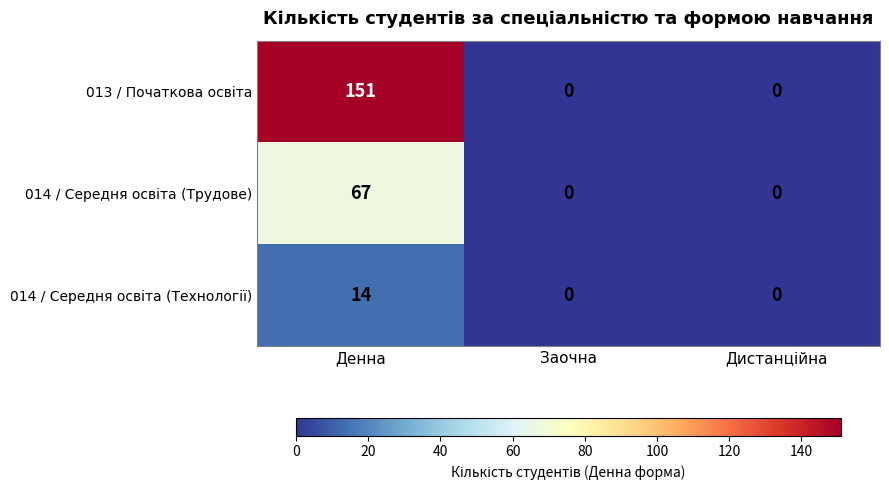

Which category has the highest value across all series?

Денна